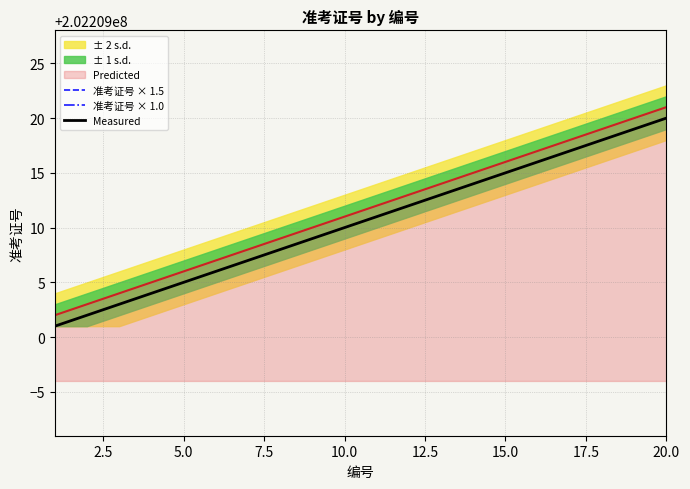

True or false: 准考证号 × 1.5 and 准考证号 × 1.0 cross at least once.

False